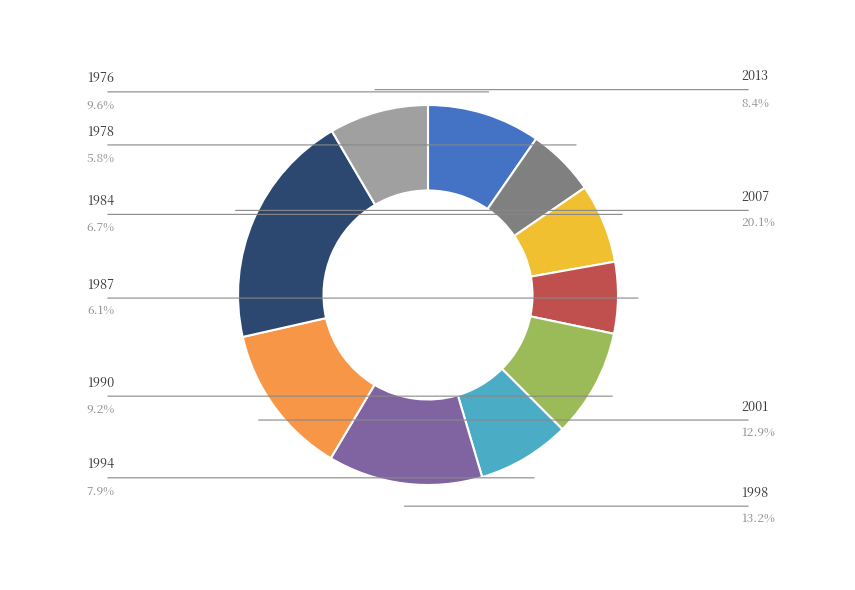

Is there a majority slice in this chart?

No